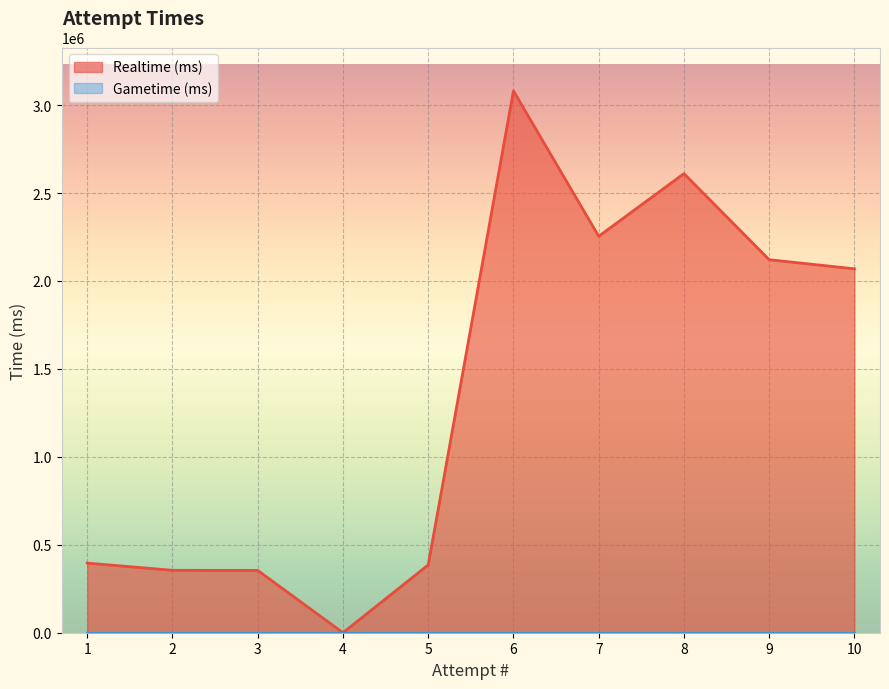

What is the ratio of the value at 9 to the value at 10?

1.0